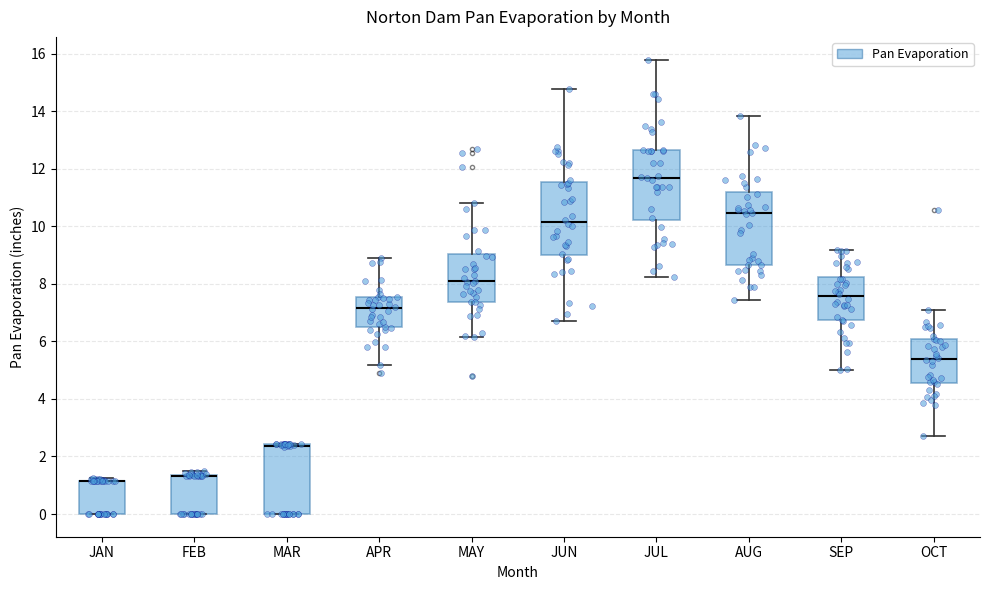

Reading left to right, read every box against the y-axis: the position of its median line, the range the box covers, and the ends of its whiskers. The values are not printed on the chart, so give them approximately, as read against the axis.

JAN: median 1.2 (drawn on the box's upper edge), box 0.0 to 1.2, whiskers 0.0 to 1.2 (just above the box's upper edge)
FEB: median 1.4 (drawn on the box's upper edge), box 0.0 to 1.4, whiskers 0.0 to 1.4 (just above the box's upper edge)
MAR: median 2.4 (drawn on the box's upper edge), box 0.0 to 2.4, whiskers 0.0 to 2.4
APR: median 7.2, box 6.4 to 7.6, whiskers 5.2 to 9.0
MAY: median 8.0, box 7.4 to 9.0, whiskers 6.2 to 10.8
JUN: median 10.2, box 9.0 to 11.6, whiskers 6.8 to 14.8
JUL: median 11.6, box 10.2 to 12.6, whiskers 8.2 to 15.8
AUG: median 10.4, box 8.6 to 11.2, whiskers 7.4 to 13.8
SEP: median 7.6, box 6.8 to 8.2, whiskers 5.0 to 9.2
OCT: median 5.4, box 4.6 to 6.0, whiskers 2.8 to 7.0